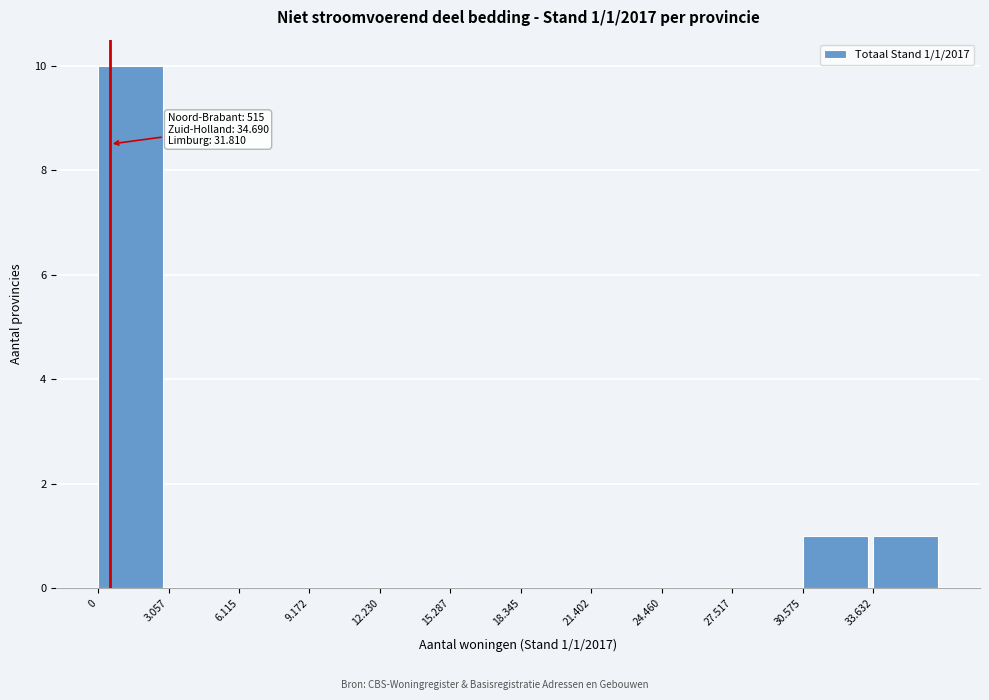

Reading left to right, extract all data points from this chart.

0=10	3.057=0	6.115=0	9.172=0	12.230=0	15.287=0	18.345=0	21.402=0	24.460=0	27.517=0	30.575=1	33.632=1